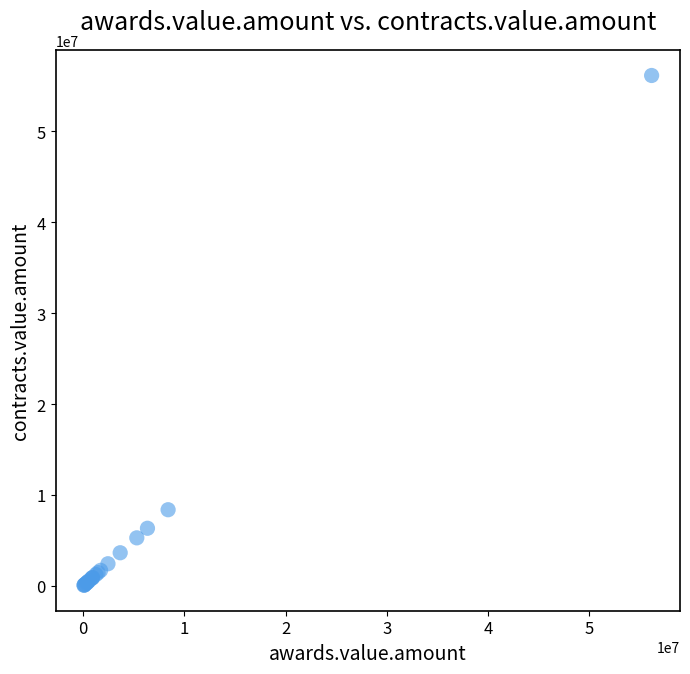

What Y value in the scatter plot is closest to 28120483?

8386728.0